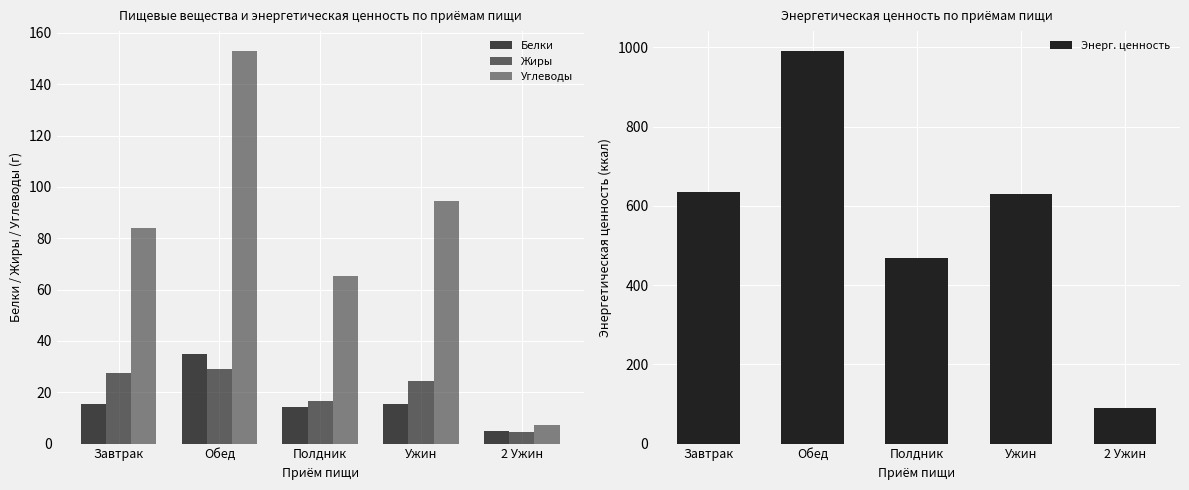

The Энерг. ценность series shows 635.6 at Завтрак. True or false?

True